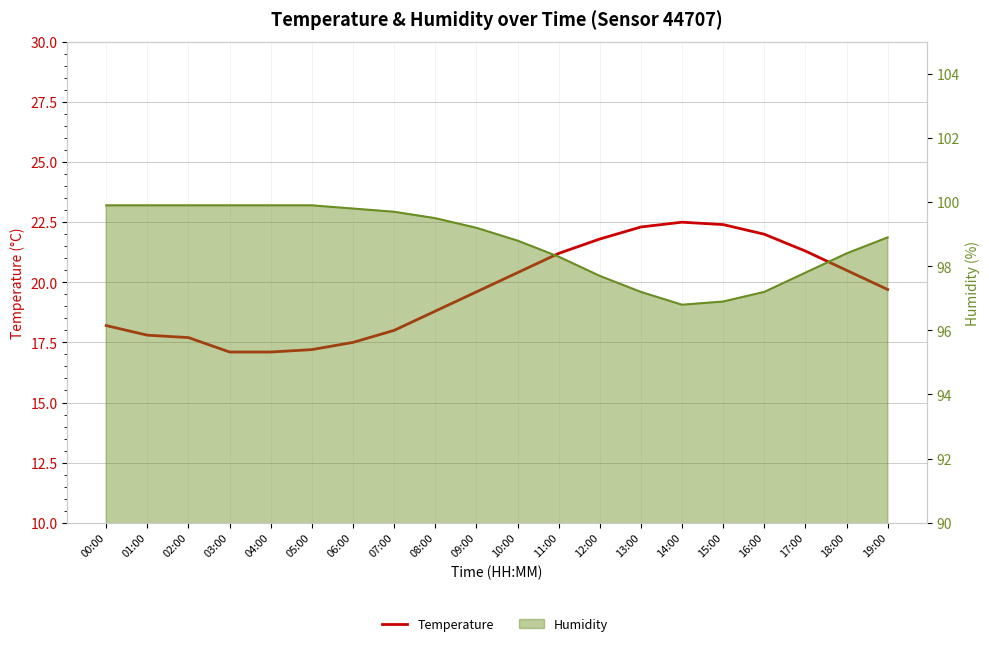

True or false: there are more than 2 points higher than both neighbors.

False